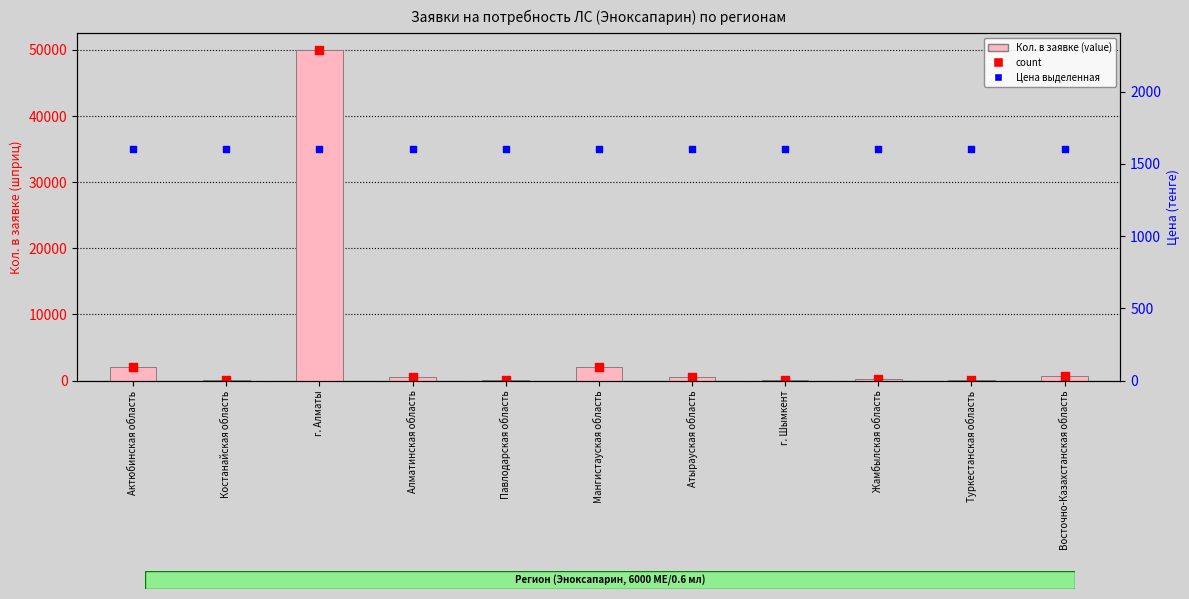

Is the value of Цена выделенная at Туркестанская область greater than the value of count at Актюбинская область?

No